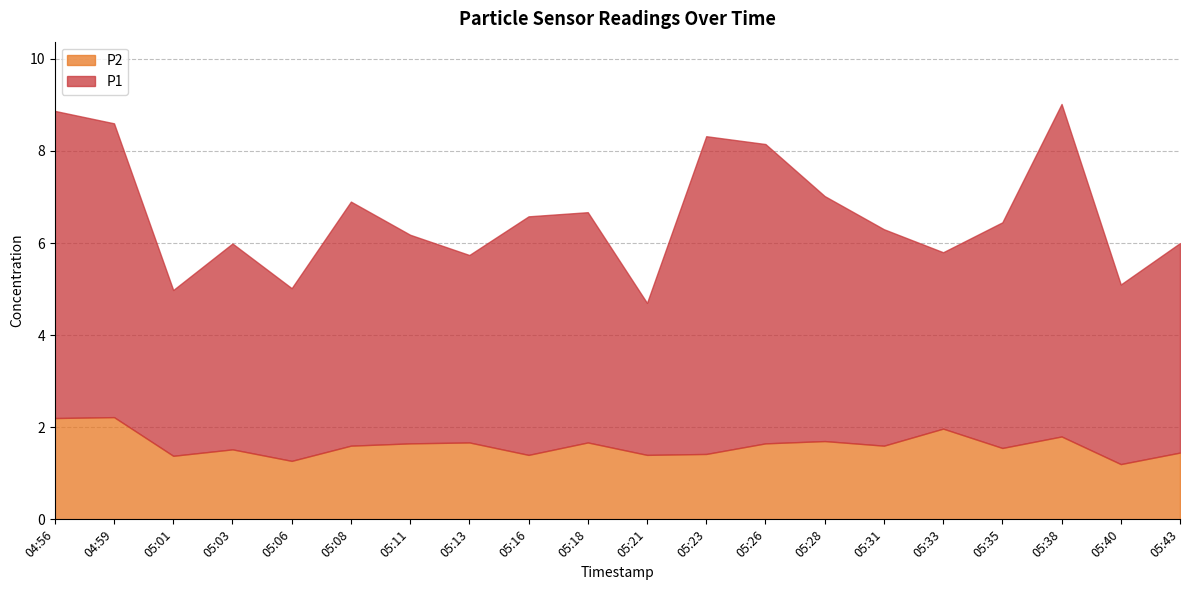

What is the sum of all P1 values?

100.1